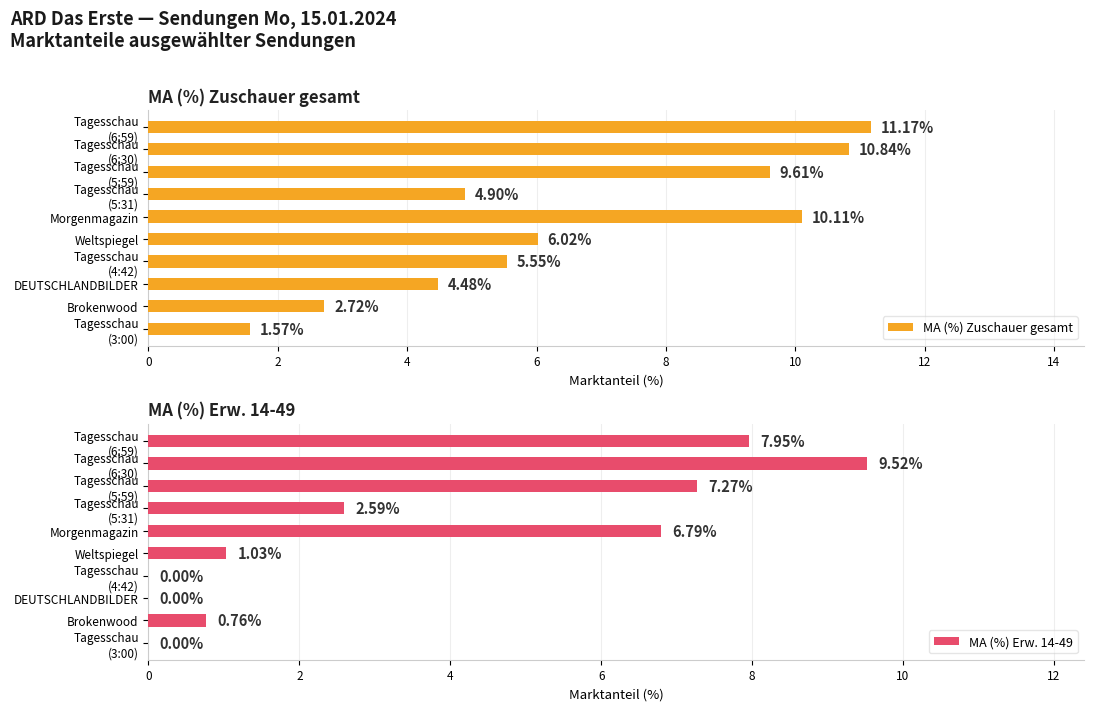

What is the difference between the maximum and minimum values in the MA (%) Zuschauer gesamt series?

9.6